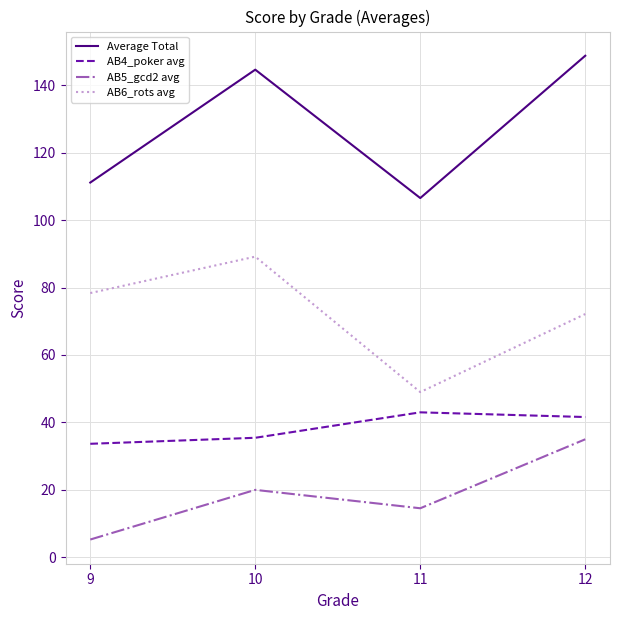

True or false: AB4_poker avg and Average Total intersect in this chart.

False